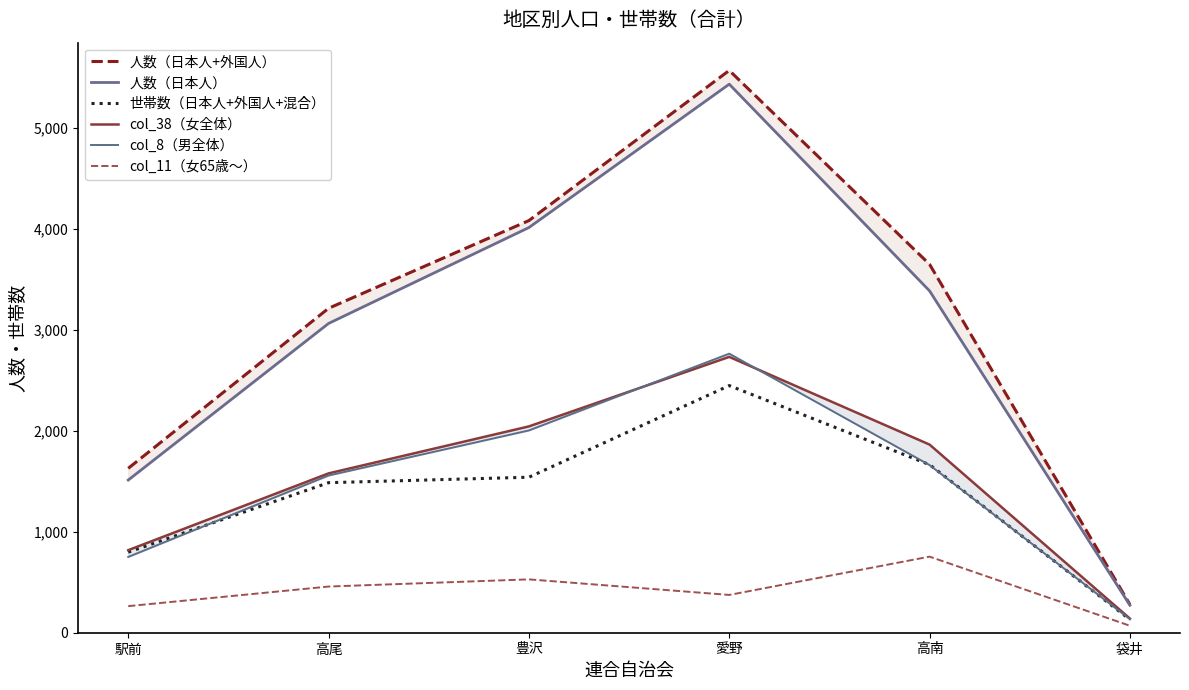

Reading left to right, transcribe all the data shown in this chart.

人数（日本人+外国人）: 駅前=1627	高尾=3211	豊沢=4079	愛野=5565	高南=3646	袋井=279
人数（日本人）: 駅前=1511	高尾=3061	豊沢=4010	愛野=5429	高南=3383	袋井=272
世帯数（日本人+外国人+混合）: 駅前=797	高尾=1485	豊沢=1539	愛野=2446	高南=1663	袋井=130
col_38（女全体）: 駅前=817	高尾=1577	豊沢=2042	愛野=2730	高南=1862	袋井=140
col_8（男全体）: 駅前=750	高尾=1556	豊沢=2002	愛野=2762	高南=1659	袋井=134
col_11（女65歳〜）: 駅前=263	高尾=457	豊沢=528	愛野=374	高南=753	袋井=69